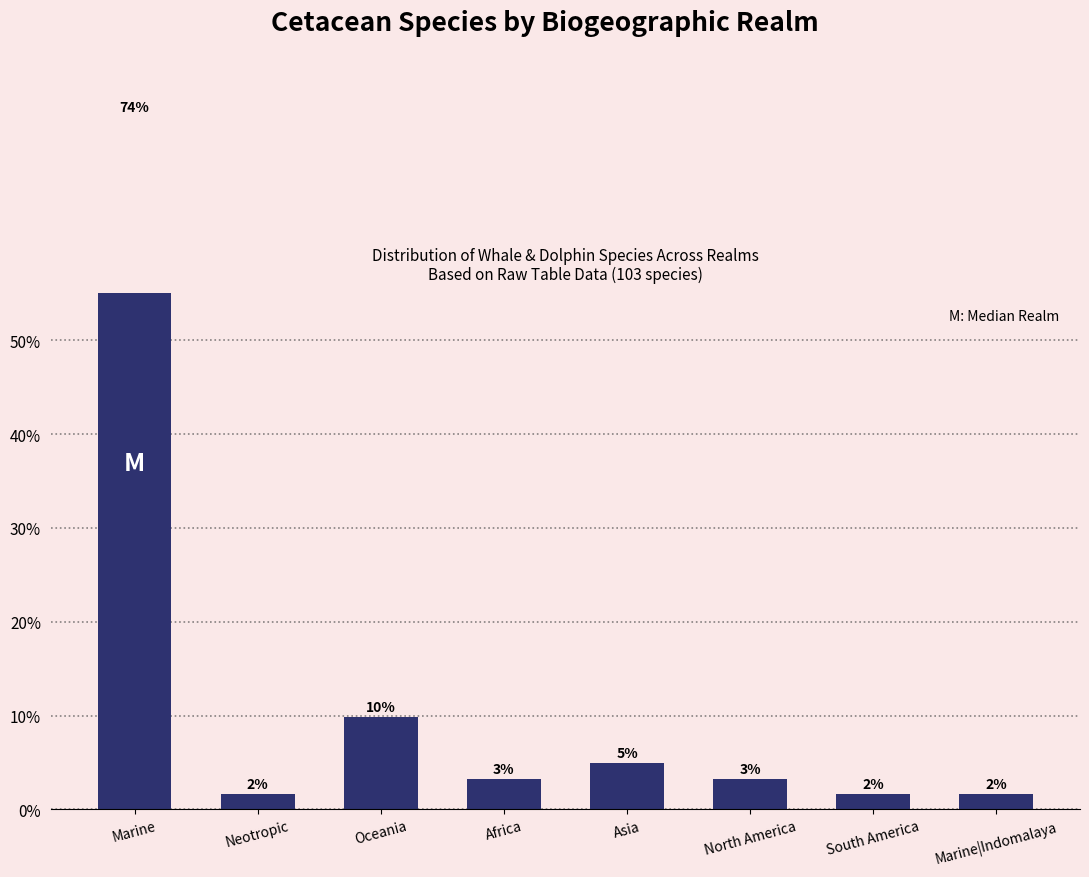

What is the label of the 4th bar from the right?

Asia